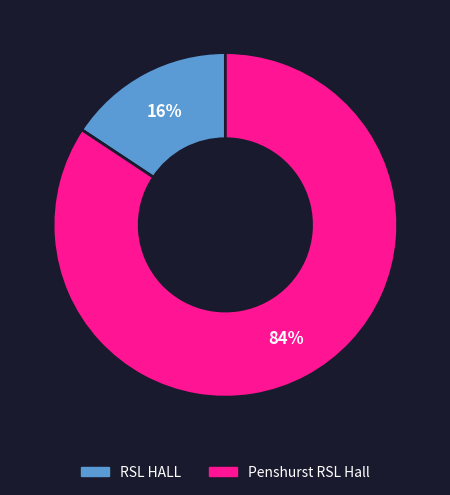

To the nearest percent, what portion does RSL HALL represent?

16%